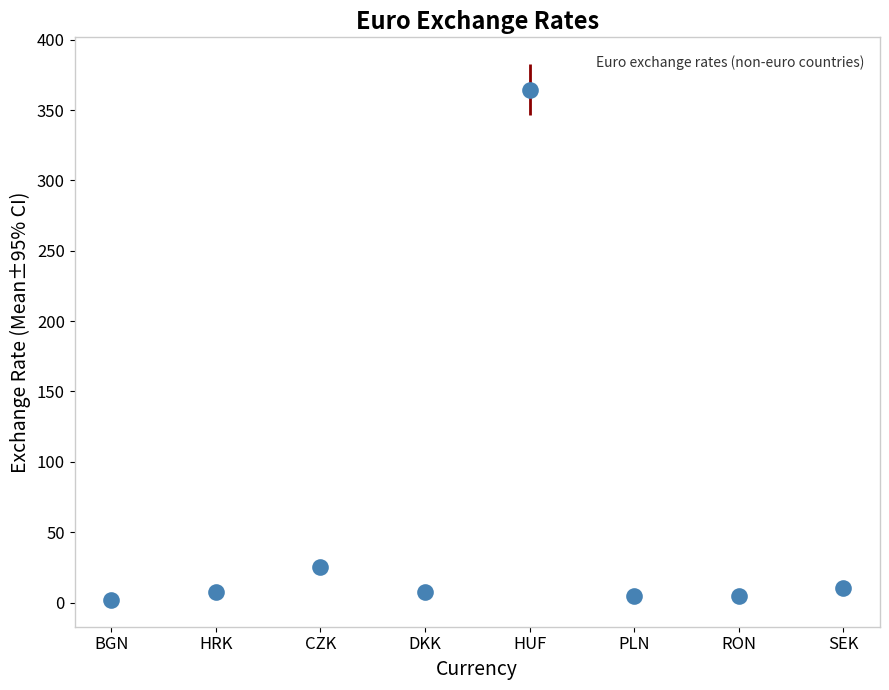

What is the change in value from DKK to PLN?

-2.8